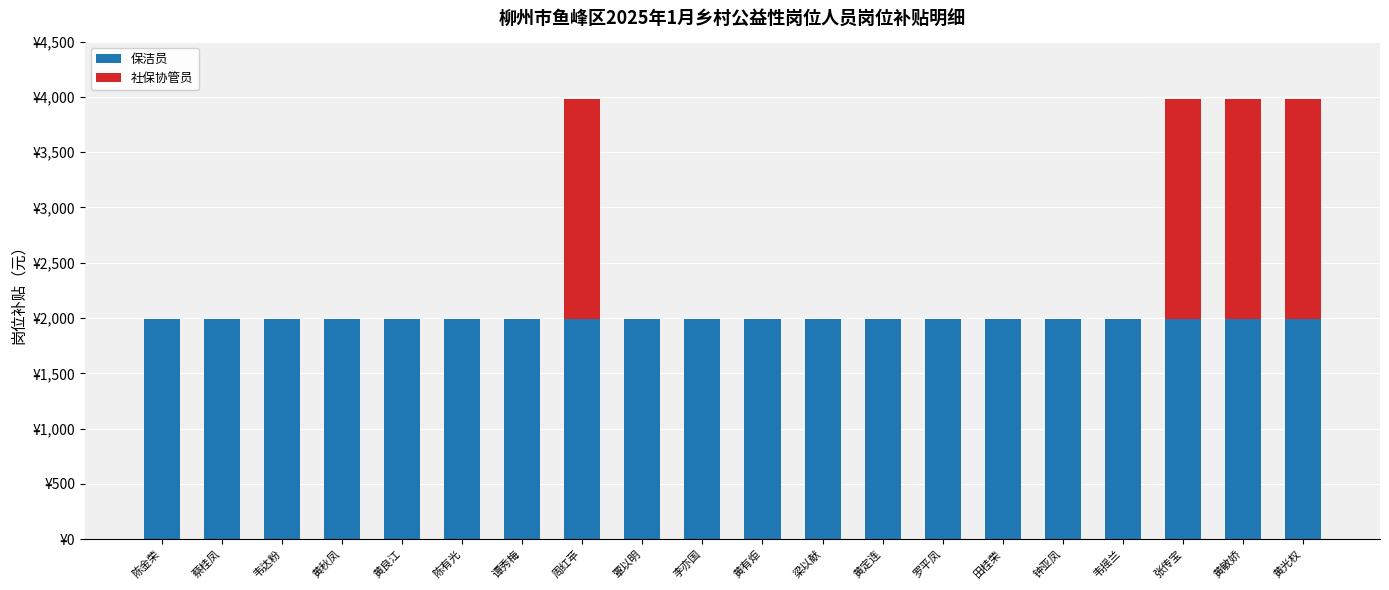

What are all the series names shown in the legend?

保洁员, 社保协管员